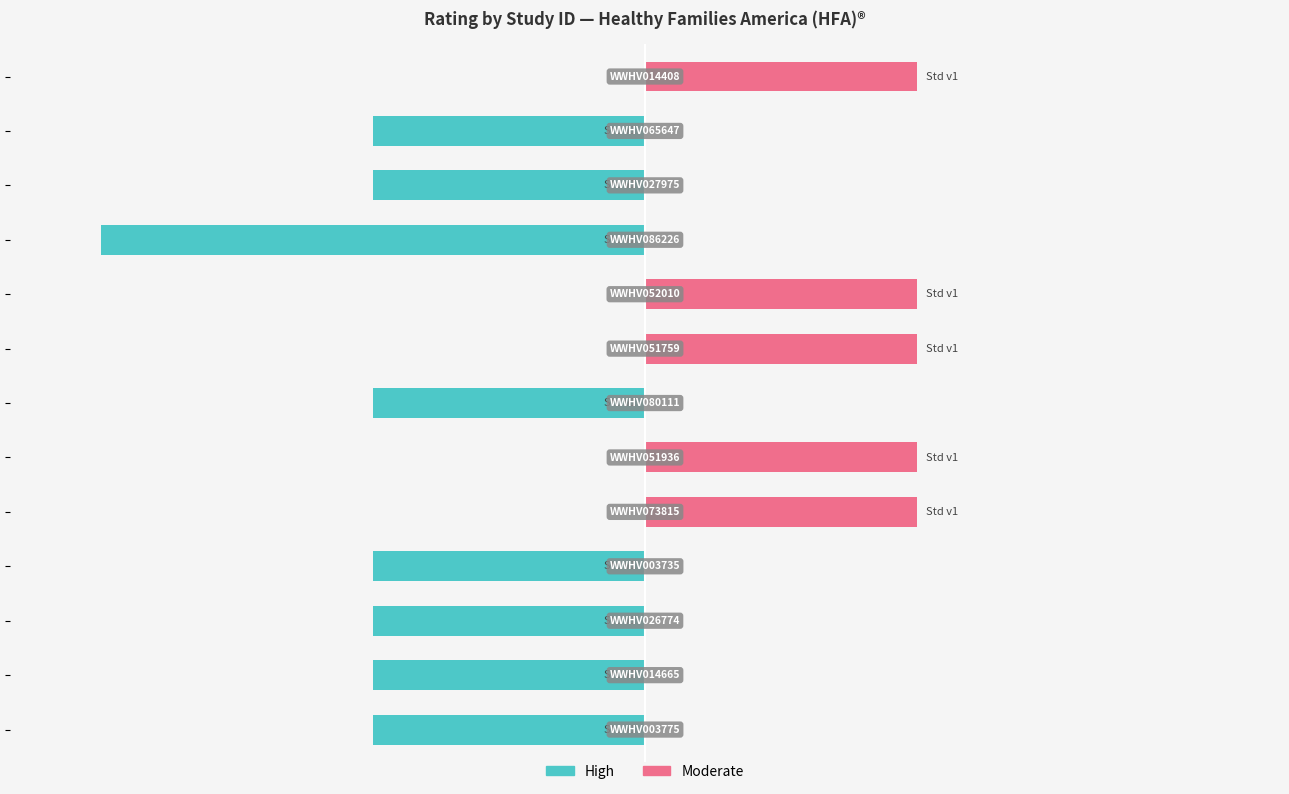

What is the total value across all series at 11?

-1.5